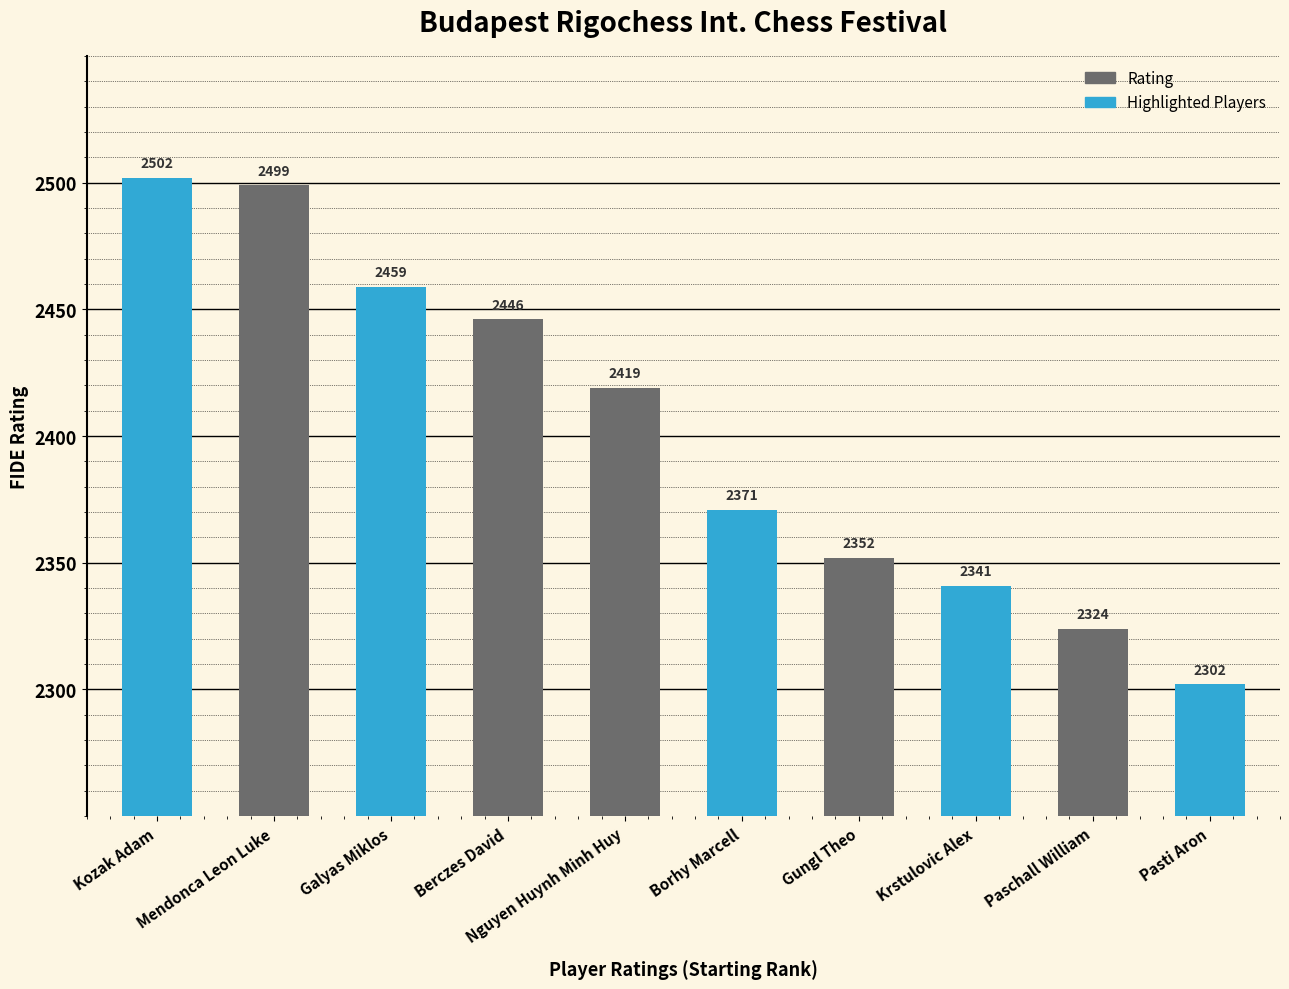

What is the spread (max minus min) of values at Gungl Theo?

11